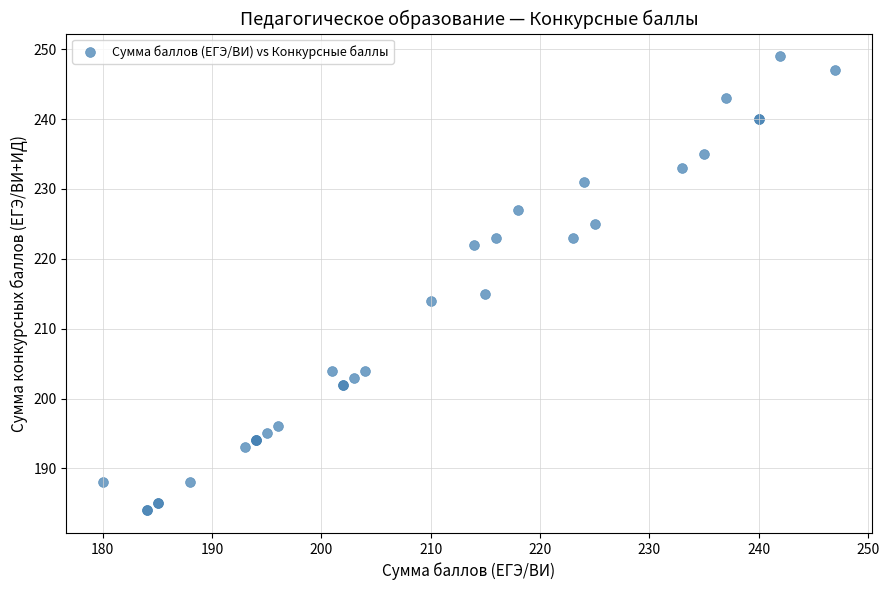

What Y value in the scatter plot is closest to 216?

215